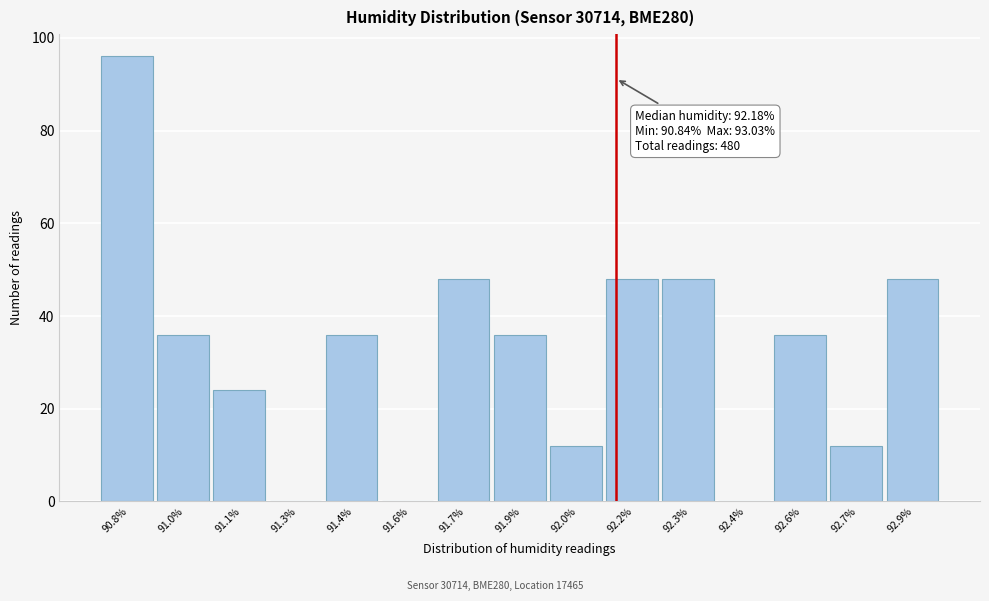

Reading left to right, extract all data points from this chart.

90.8%=96	91.0%=36	91.1%=24	91.3%=0	91.4%=36	91.6%=0	91.7%=48	91.9%=36	92.0%=12	92.2%=48	92.3%=48	92.4%=0	92.6%=36	92.7%=12	92.9%=48